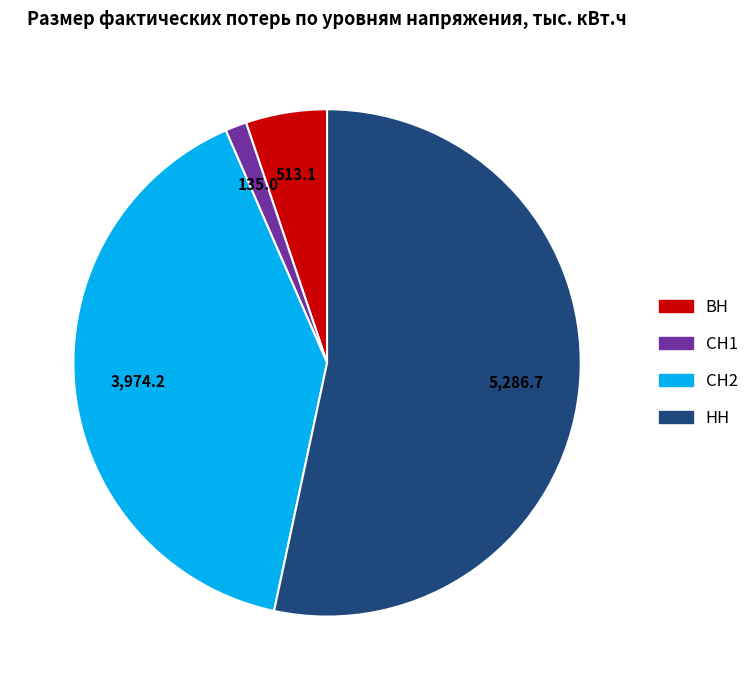

Approximately how many times larger is the value at СН2 compared to ВН?

7.7